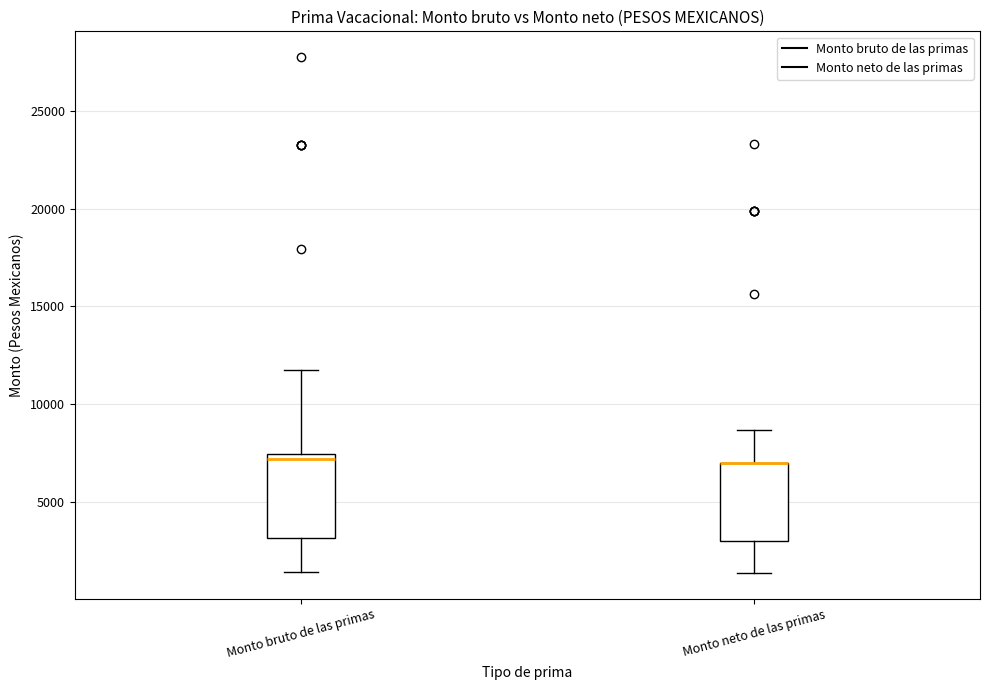

Reading left to right, transcribe this box plot: for each box, give where its median line is, the range the box spans, and where its two whiskers end, as read against the y-axis. The values are not printed on the chart, so give them approximately, as read against the axis.

Monto bruto de las primas: median 7000, box 3000 to 7500, whiskers 1500 to 11500
Monto neto de las primas: median 7000 (drawn on the box's upper edge), box 3000 to 7000, whiskers 1500 to 8500